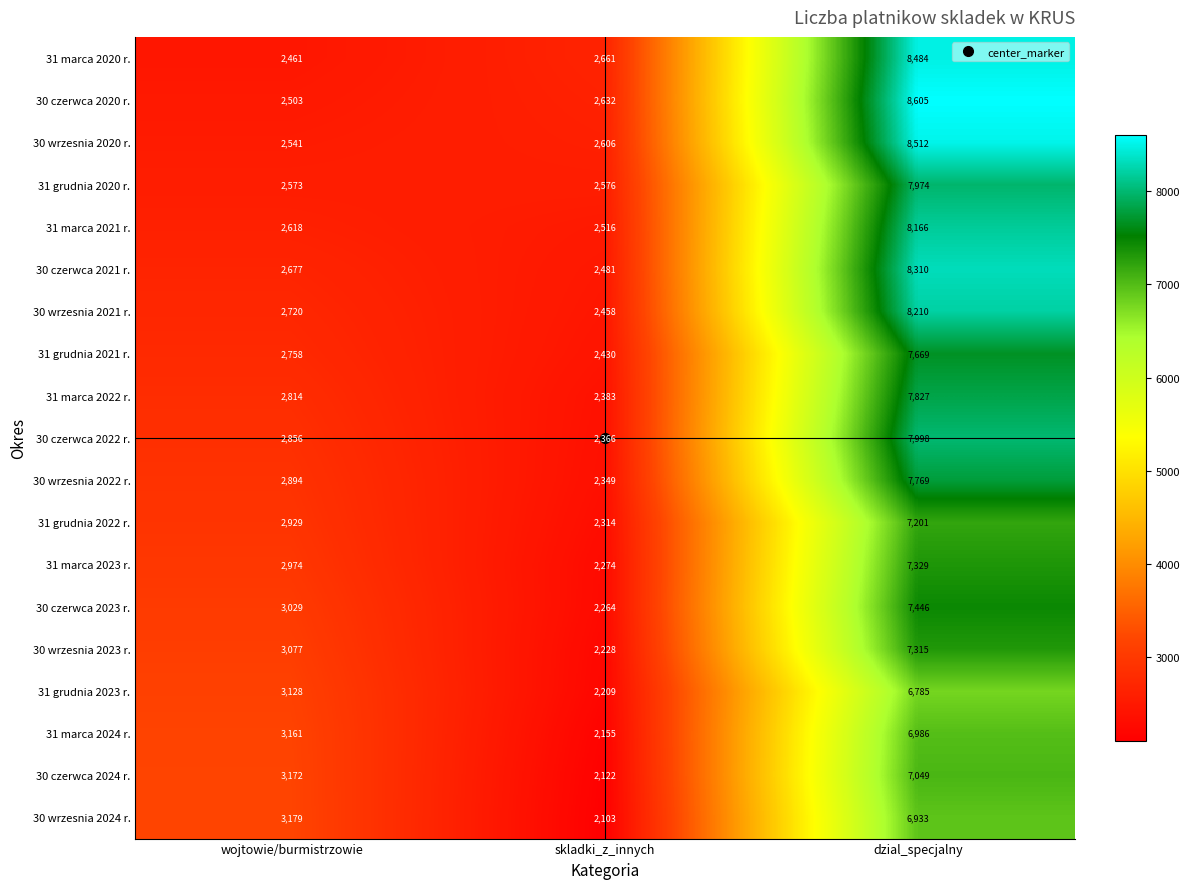

Count the number of data series in this chart.

19